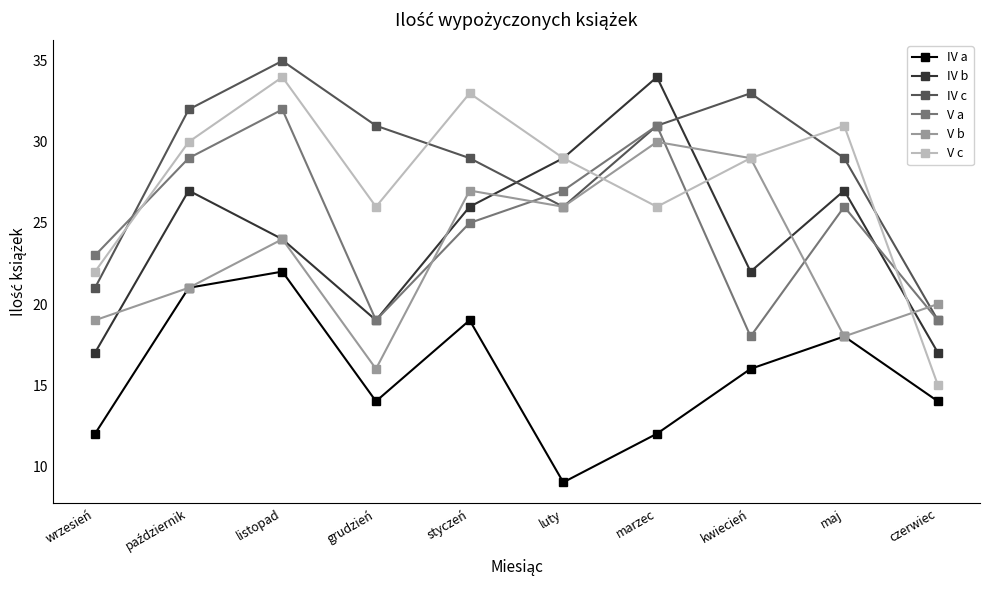

What is the value of the V a point at the 3rd from the left?

32